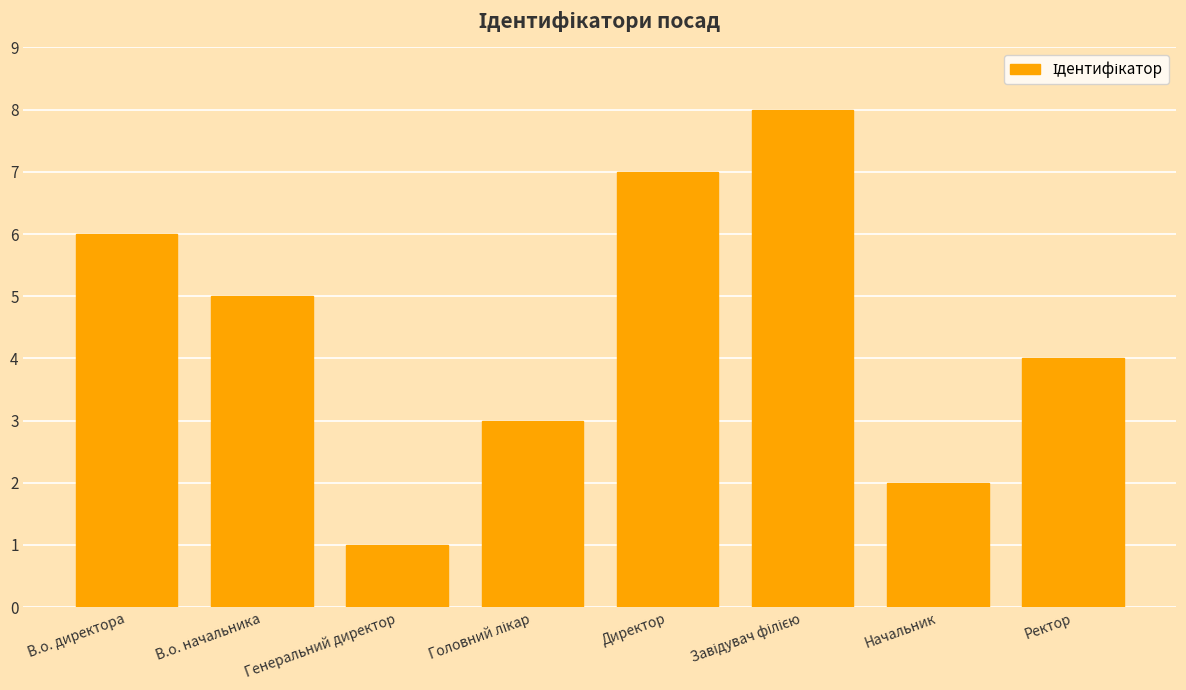

The value at Директор is 7. True or false?

True